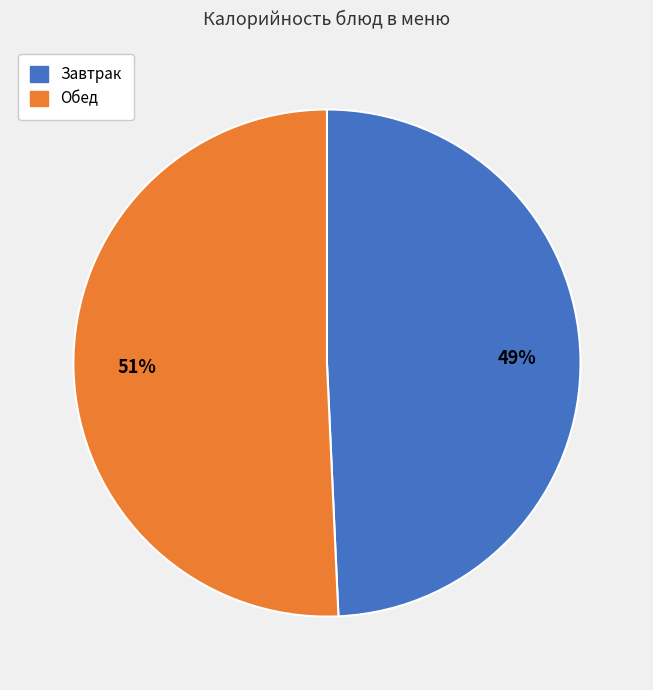

Does any single category account for the majority?

Yes